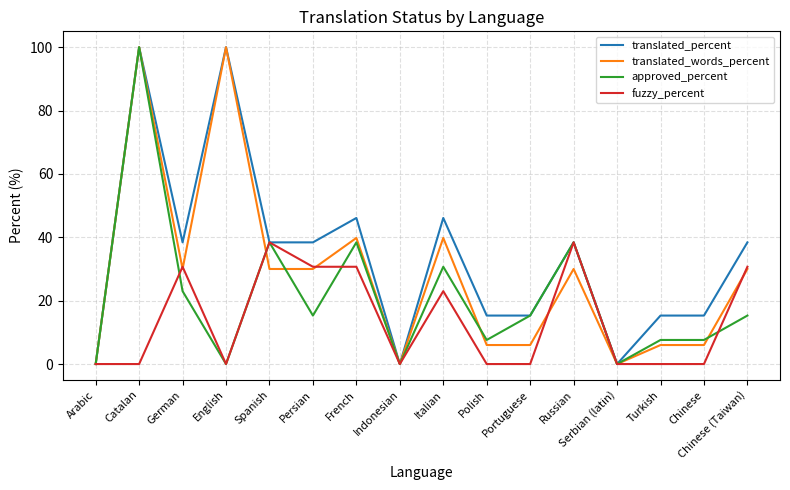

What position from the left is Italian?

9